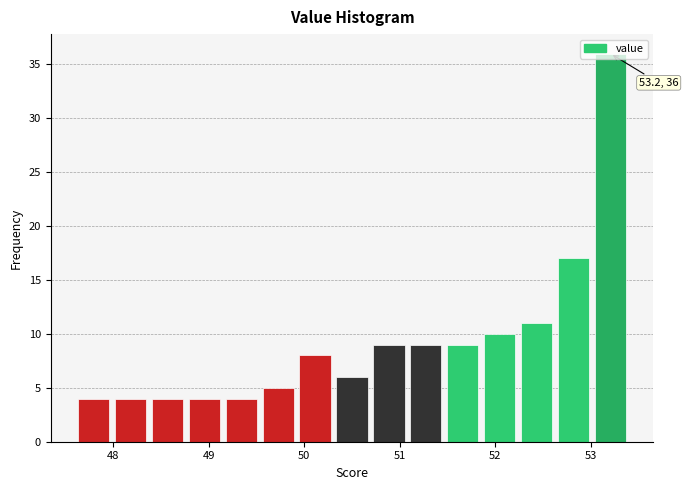

Around what value on the x-axis is the tallest bar? Give the approximate position of its centre, as read against the axis.

53.2